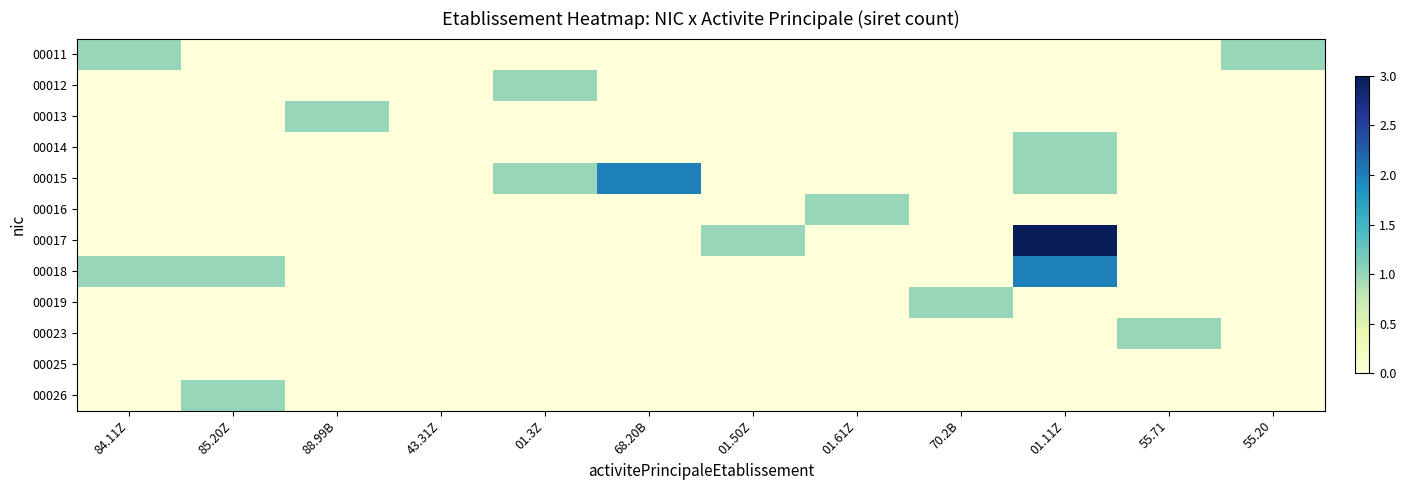

Rank the series at 55.71 from lowest to highest value.

00011, 00012, 00013, 00014, 00015, 00016, 00017, 00018, 00019, 00025, 00026, 00023